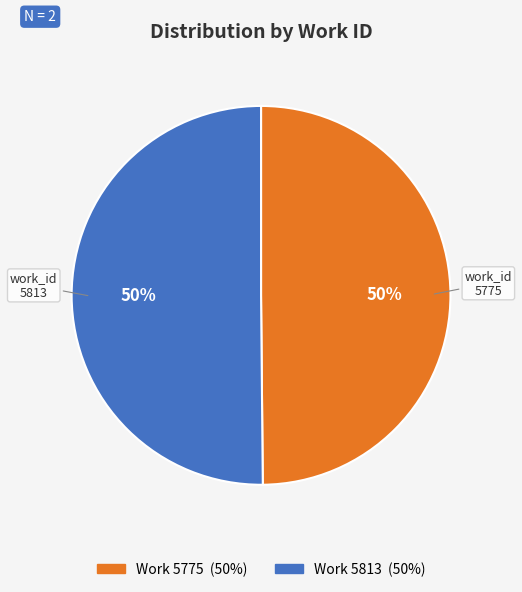

How many segments does this pie chart have?

2